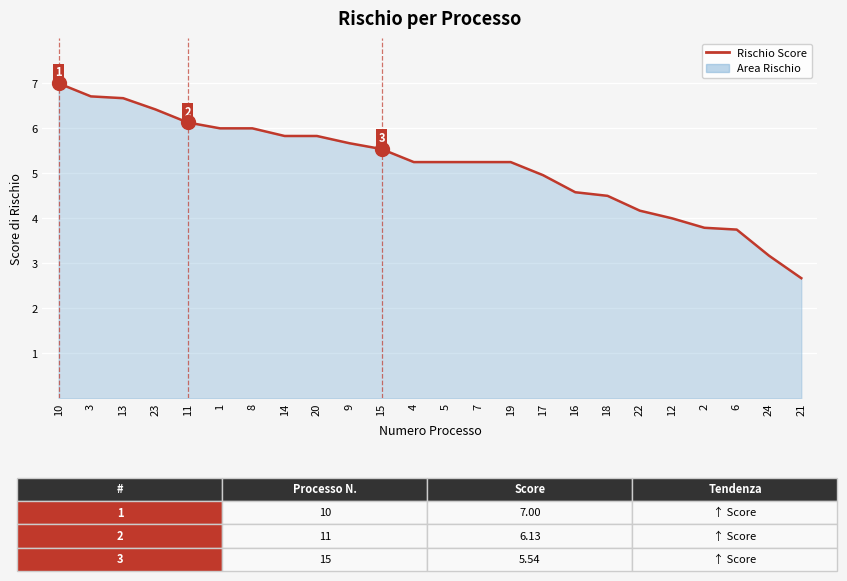

How many lines are shown in the chart?

1